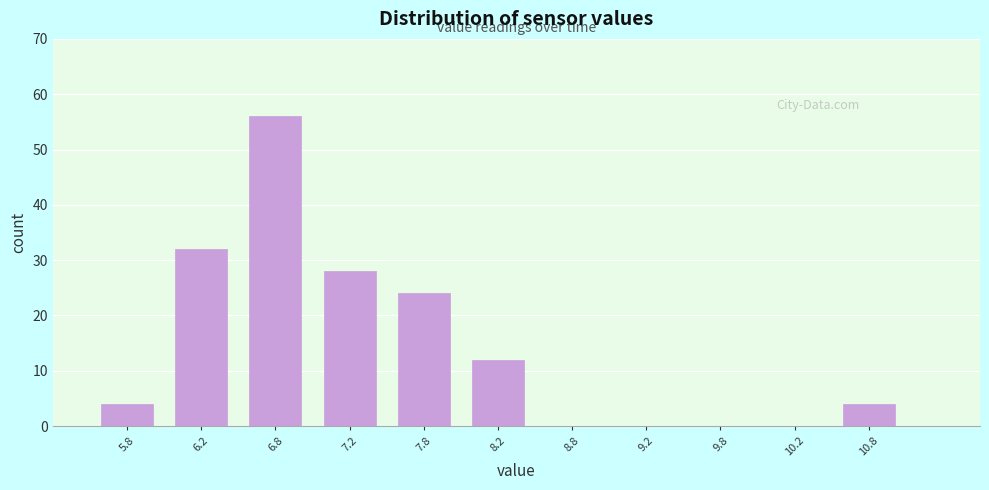

How tall is the bar that spans 6.5 to 7.0 on the x-axis? The values are not printed on the chart, so give them approximately, as read against the axis.

56